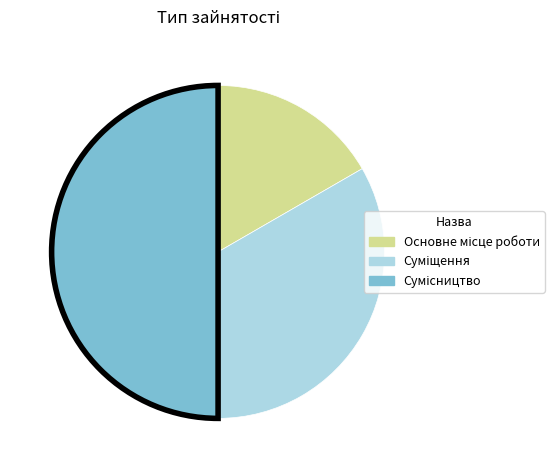

What percentage is NOT represented by Суміщення?

66.7%